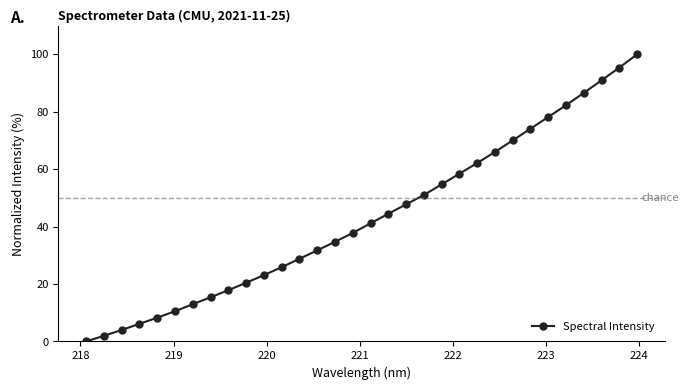

Count the number of values greater than 41.

16